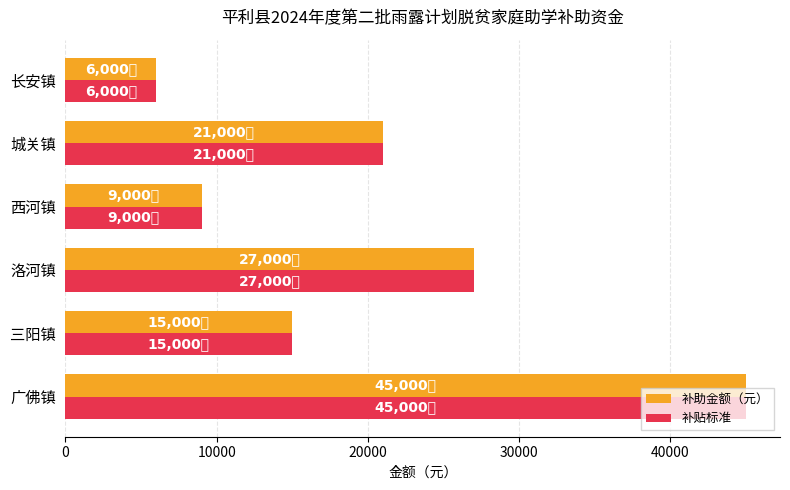

At which label is 补贴标准 closest to 25500?

洛河镇